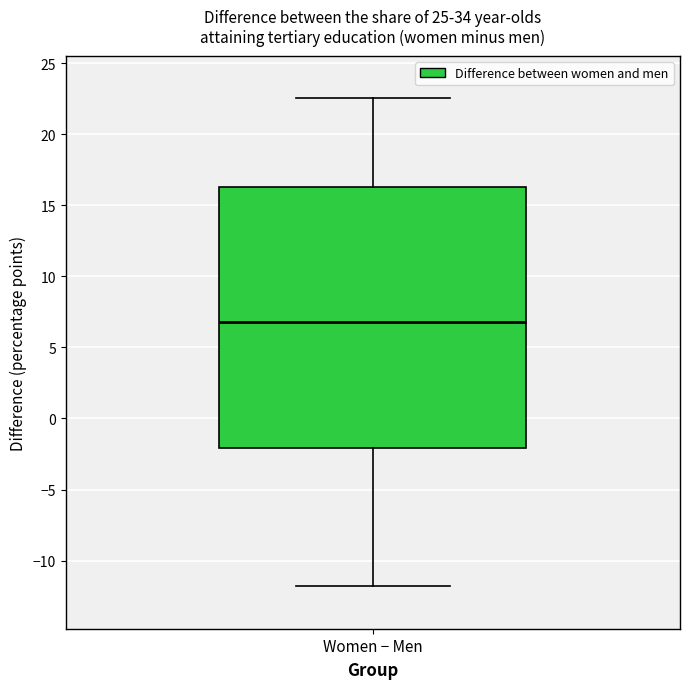

Transcribe this box plot: give where the median line is, the range the box spans, and where the two whiskers end, as read against the y-axis. The values are not printed on the chart, so give them approximately, as read against the axis.

median 7.0, box -2.0 to 16.5, whiskers -12.0 to 22.5